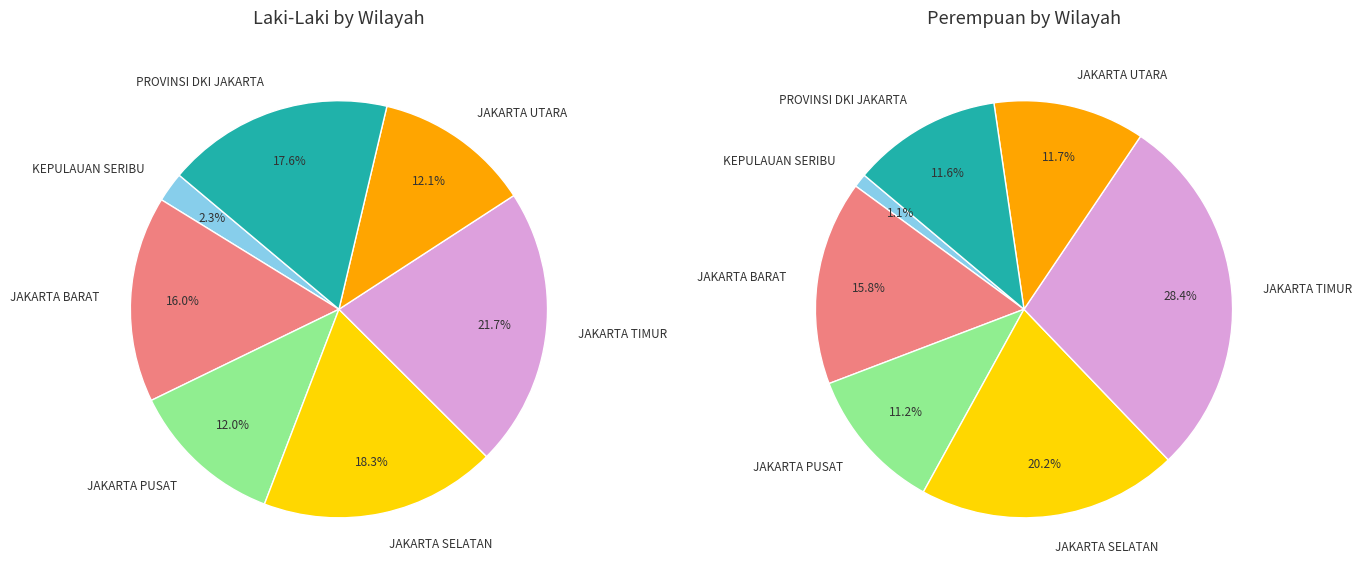

Is JAKARTA UTARA the majority of the pie?

No